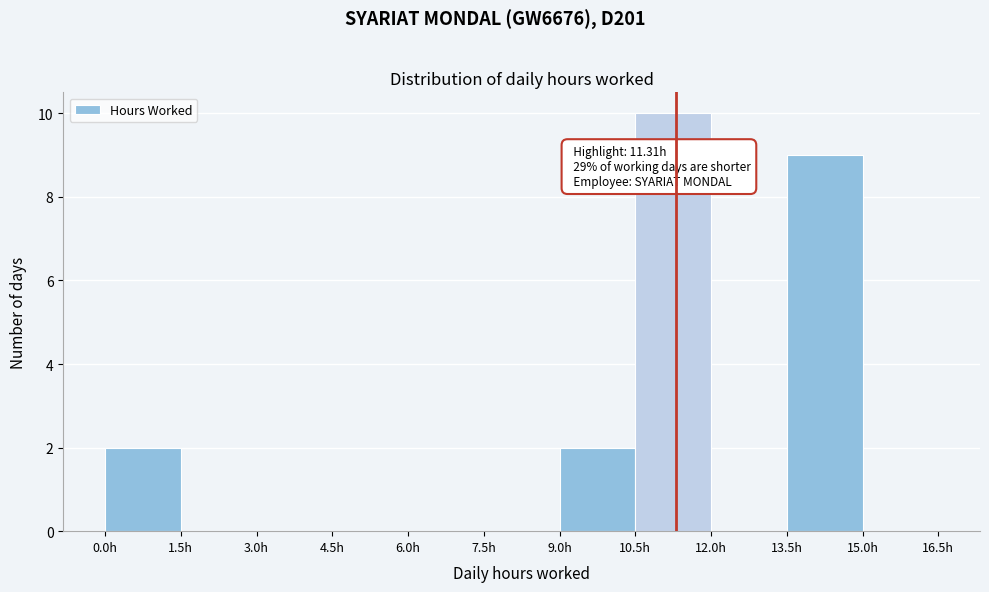

Which range on the x-axis has the tallest bar?

10.5 to 12.0